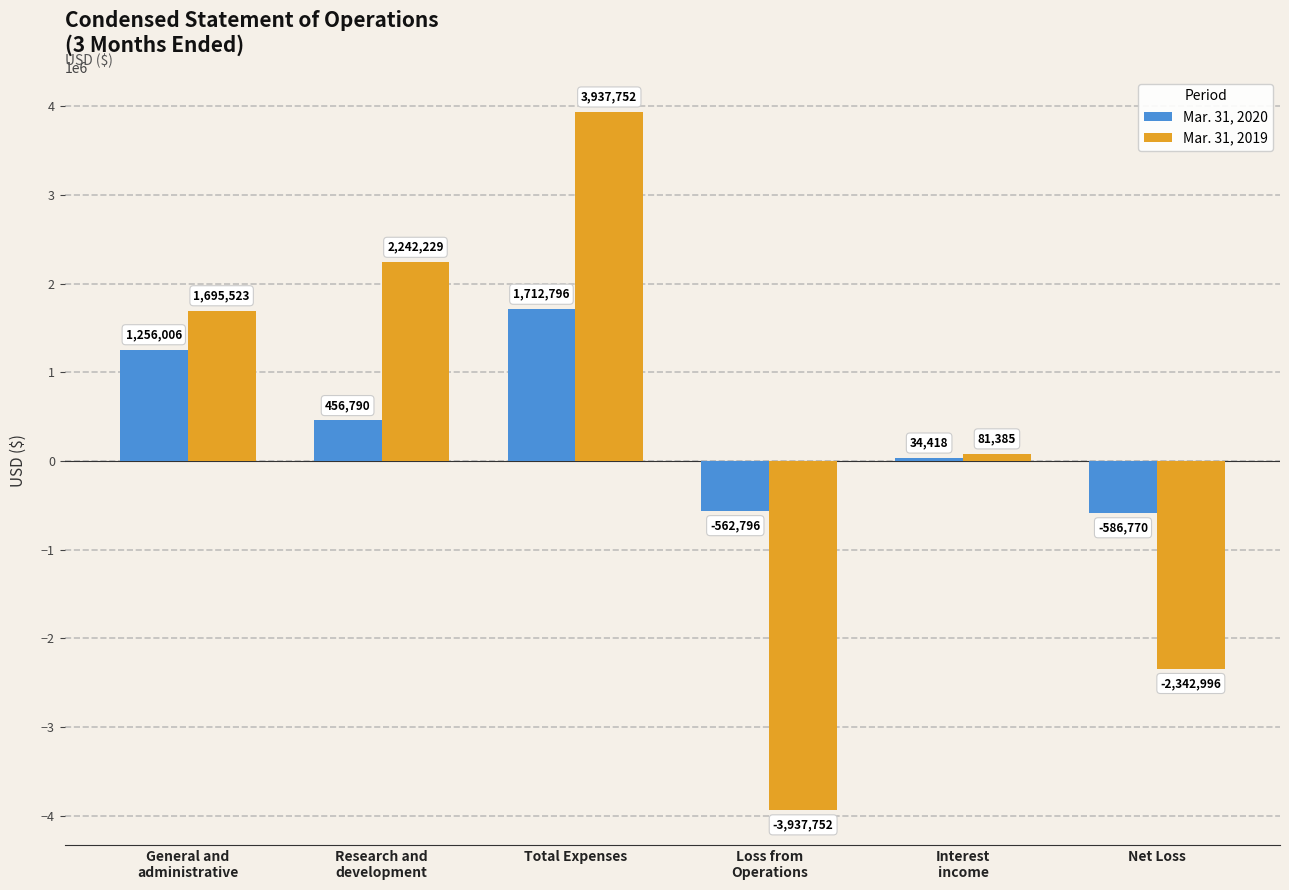

What is the sum of the Mar. 31, 2020 values at General and
administrative and Loss from
Operations?

693210